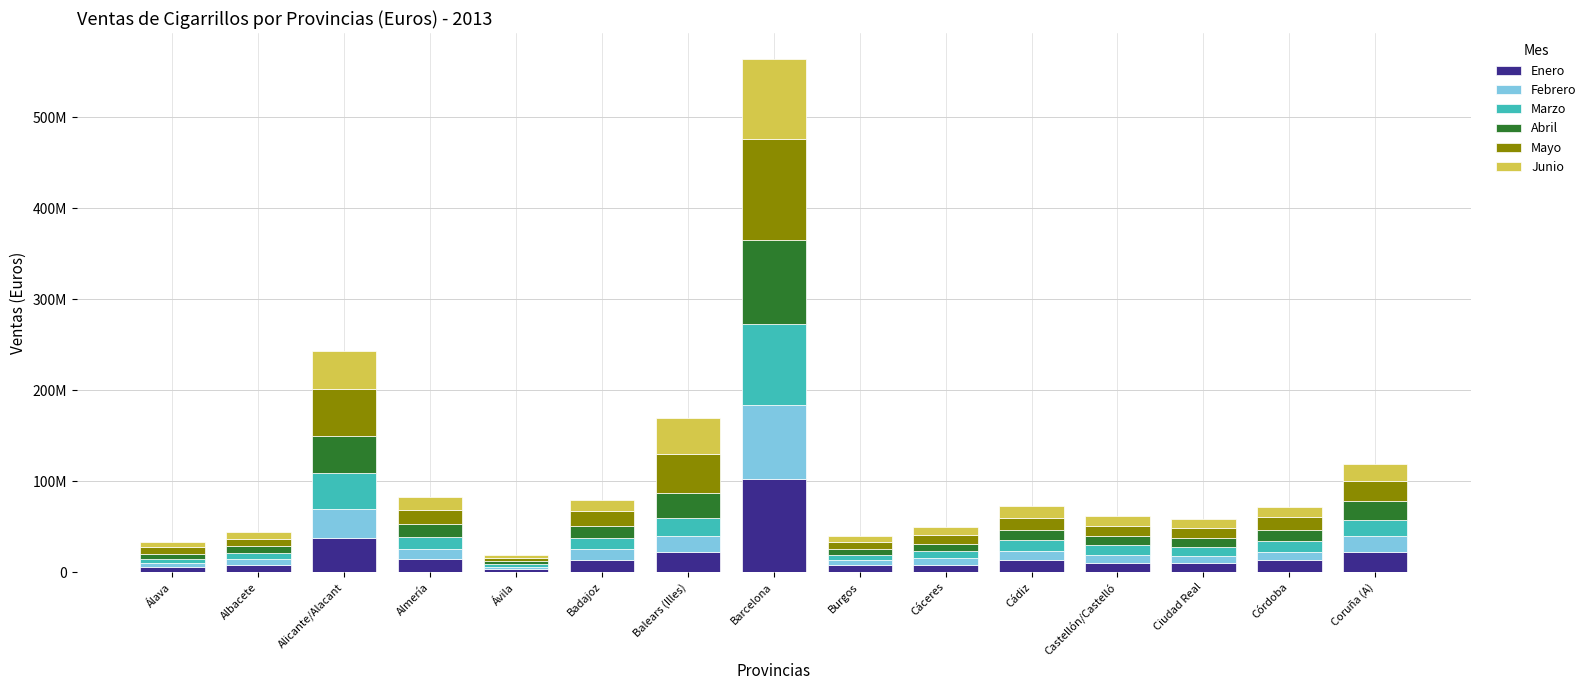

The value of Abril at Coruña (A) is 7933013. True or false?

False